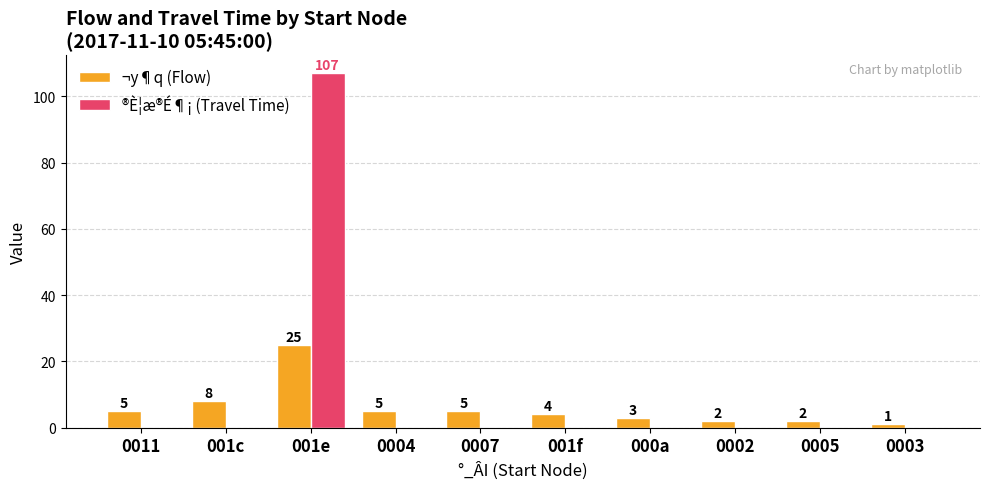

Which category has the highest value across all series?

001e